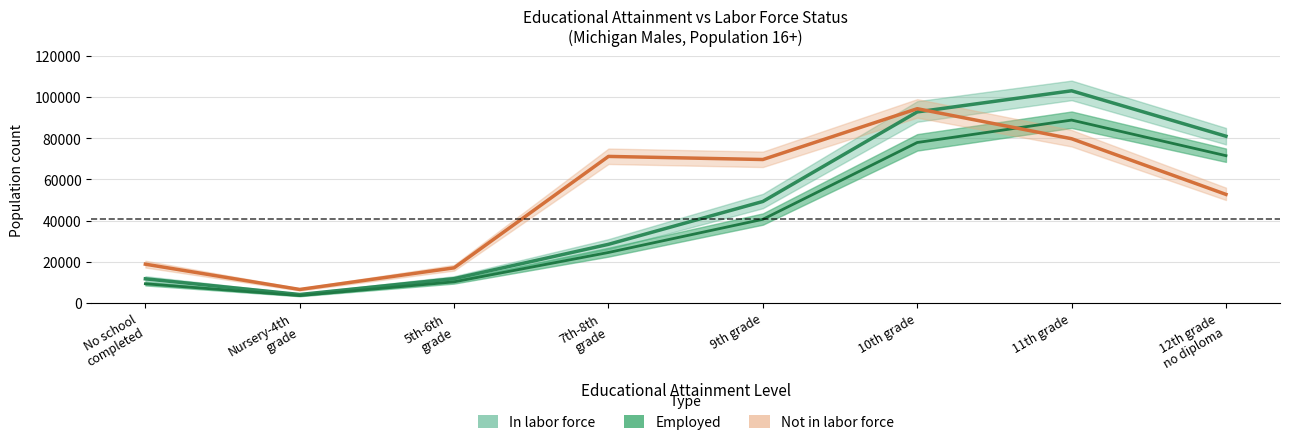

Reading left to right, transcribe all the data shown in this chart.

In labor force: No school
completed=11717	Nursery-4th
grade=4097	5th-6th
grade=11801	7th-8th
grade=28475	9th grade=49288	10th grade=92784	11th grade=103050	12th grade
no diploma=80986
Employed: No school
completed=9313	Nursery-4th
grade=3564	5th-6th
grade=10256	7th-8th
grade=24515	9th grade=40626	10th grade=77928	11th grade=88820	12th grade
no diploma=71532
Not in labor force: No school
completed=18831	Nursery-4th
grade=6548	5th-6th
grade=17051	7th-8th
grade=71177	9th grade=69665	10th grade=94348	11th grade=79762	12th grade
no diploma=52723